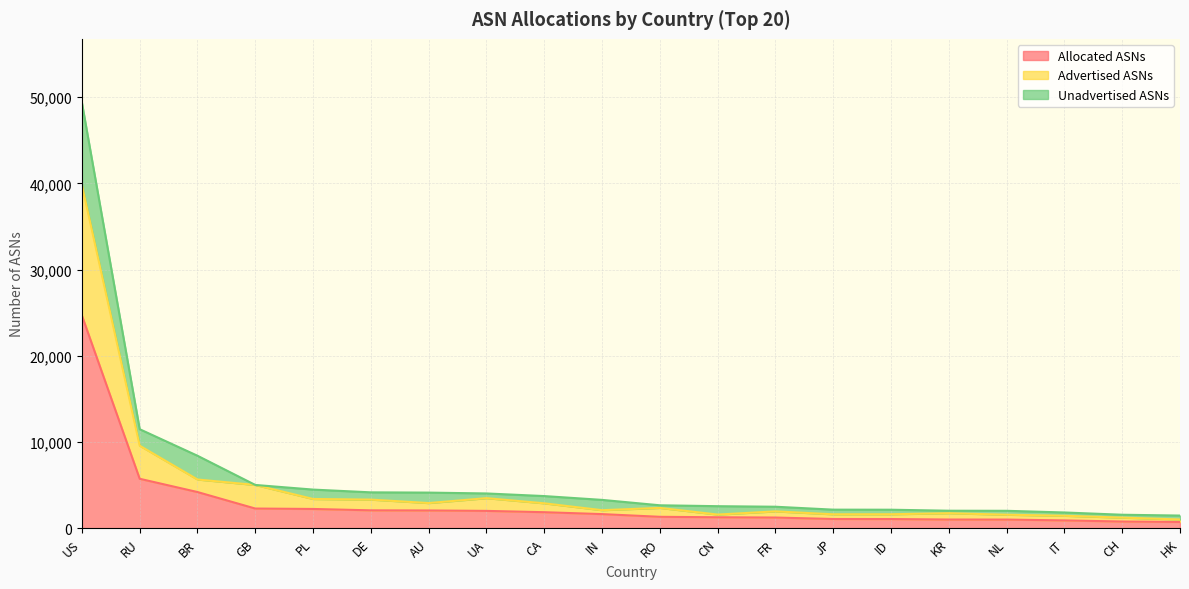

The value of Allocated ASNs at BR is 4207. True or false?

True